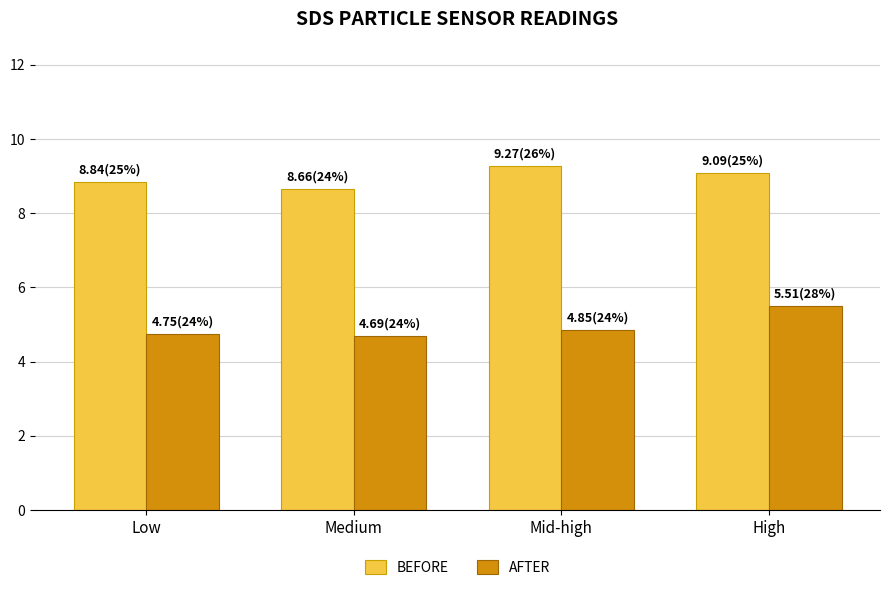

Are the bars grouped side by side (vs. stacked)?

Yes